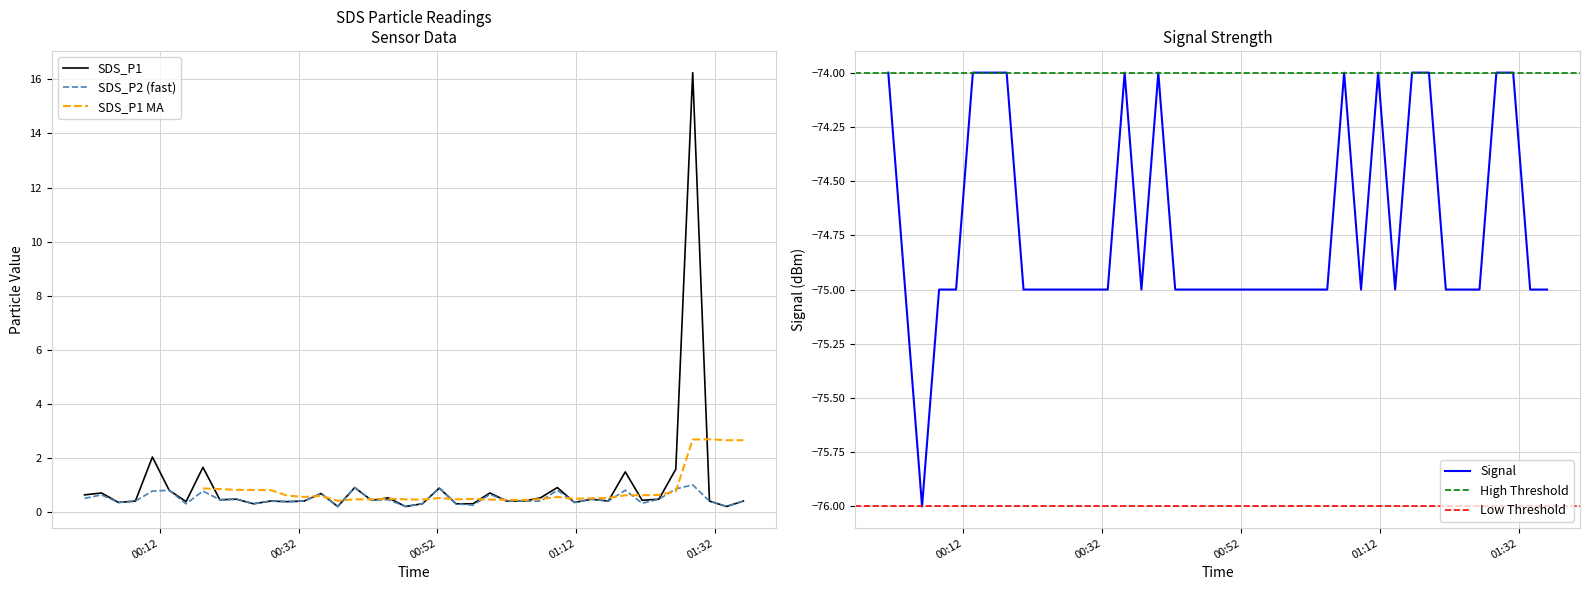

What is the sum of the Signal values at 2022/07/08 01:28:47 and 2022/07/08 00:15:48?

-148.0